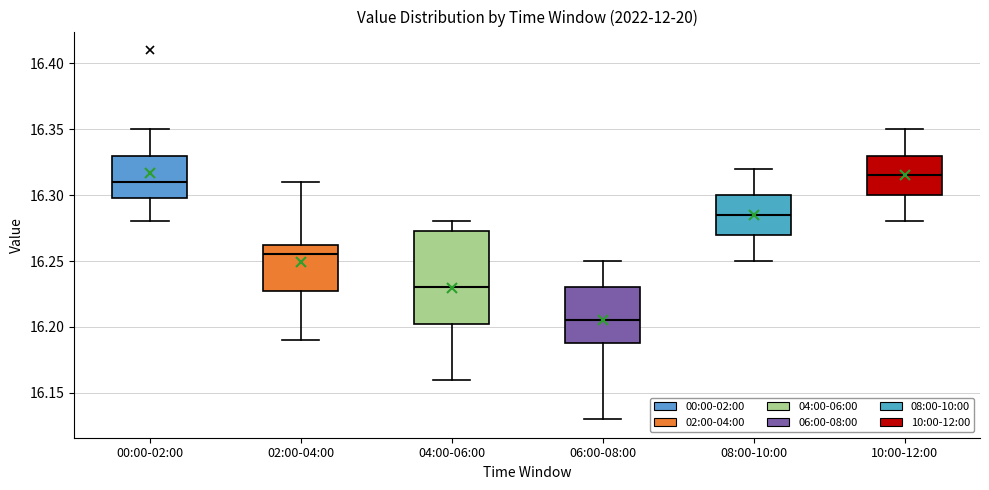

Which box is the tallest, from its lower edge to its upper edge?

04:00-06:00